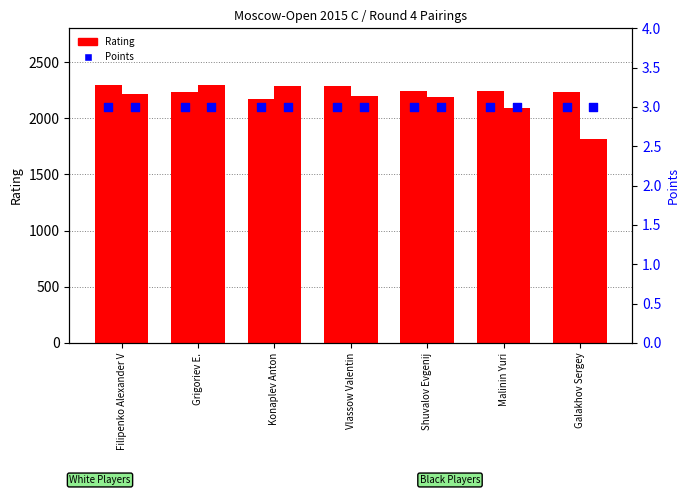

At which category is the sum across all series the highest?

Grigoriev E.